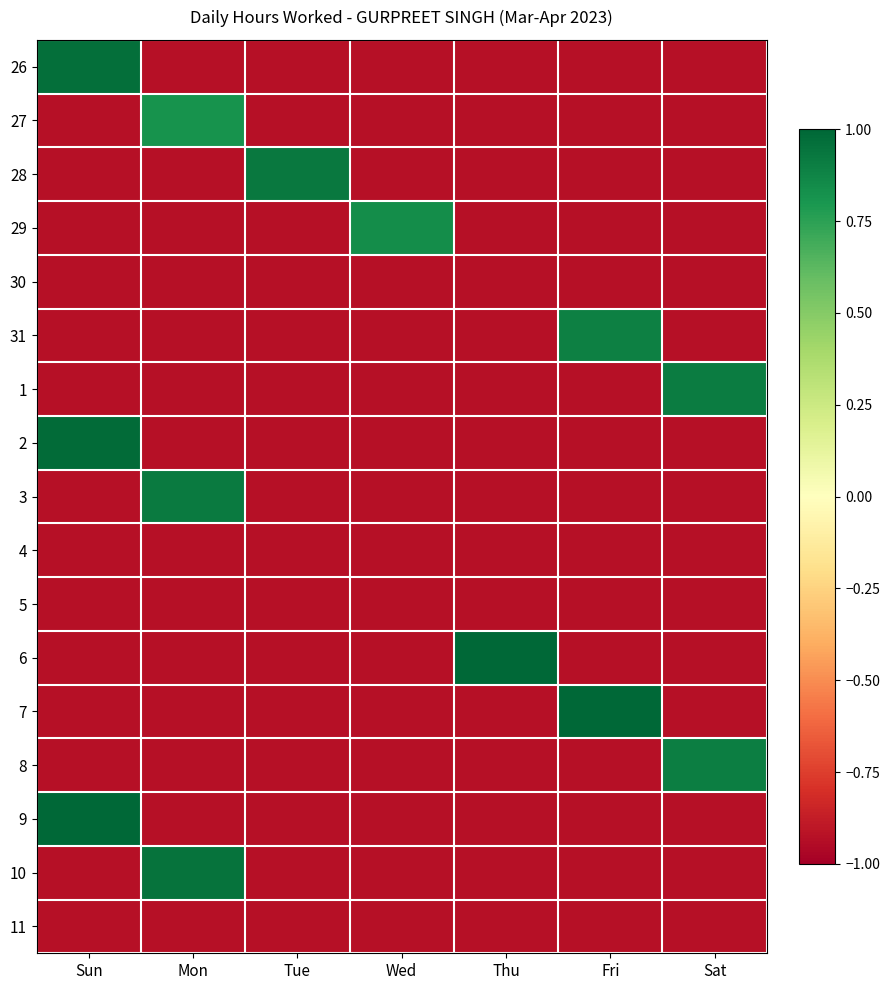

Reading right to left, what are all the values shown in this chart?

26: Sat=-0.9	Fri=-0.9	Thu=-0.9	Wed=-0.9	Tue=-0.9	Mon=-0.9	Sun=1.0
27: Sat=-0.9	Fri=-0.9	Thu=-0.9	Wed=-0.9	Tue=-0.9	Mon=0.8	Sun=-0.9
28: Sat=-0.9	Fri=-0.9	Thu=-0.9	Wed=-0.9	Tue=0.9	Mon=-0.9	Sun=-0.9
29: Sat=-0.9	Fri=-0.9	Thu=-0.9	Wed=0.8	Tue=-0.9	Mon=-0.9	Sun=-0.9
30: Sat=-0.9	Fri=-0.9	Thu=-0.9	Wed=-0.9	Tue=-0.9	Mon=-0.9	Sun=-0.9
31: Sat=-0.9	Fri=0.9	Thu=-0.9	Wed=-0.9	Tue=-0.9	Mon=-0.9	Sun=-0.9
1: Sat=0.9	Fri=-0.9	Thu=-0.9	Wed=-0.9	Tue=-0.9	Mon=-0.9	Sun=-0.9
2: Sat=-0.9	Fri=-0.9	Thu=-0.9	Wed=-0.9	Tue=-0.9	Mon=-0.9	Sun=1.0
3: Sat=-0.9	Fri=-0.9	Thu=-0.9	Wed=-0.9	Tue=-0.9	Mon=0.9	Sun=-0.9
4: Sat=-0.9	Fri=-0.9	Thu=-0.9	Wed=-0.9	Tue=-0.9	Mon=-0.9	Sun=-0.9
5: Sat=-0.9	Fri=-0.9	Thu=-0.9	Wed=-0.9	Tue=-0.9	Mon=-0.9	Sun=-0.9
6: Sat=-0.9	Fri=-0.9	Thu=1.0	Wed=-0.9	Tue=-0.9	Mon=-0.9	Sun=-0.9
7: Sat=-0.9	Fri=1.1	Thu=-0.9	Wed=-0.9	Tue=-0.9	Mon=-0.9	Sun=-0.9
8: Sat=0.9	Fri=-0.9	Thu=-0.9	Wed=-0.9	Tue=-0.9	Mon=-0.9	Sun=-0.9
9: Sat=-0.9	Fri=-0.9	Thu=-0.9	Wed=-0.9	Tue=-0.9	Mon=-0.9	Sun=1.1
10: Sat=-0.9	Fri=-0.9	Thu=-0.9	Wed=-0.9	Tue=-0.9	Mon=1.0	Sun=-0.9
11: Sat=-0.9	Fri=-0.9	Thu=-0.9	Wed=-0.9	Tue=-0.9	Mon=-0.9	Sun=-0.9